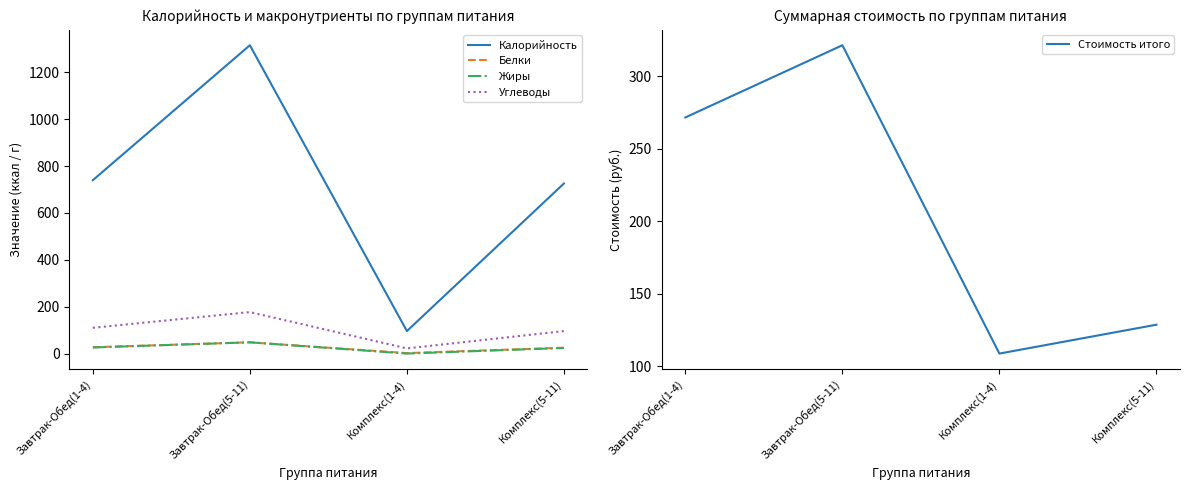

What is the sum of all Белки values?

102